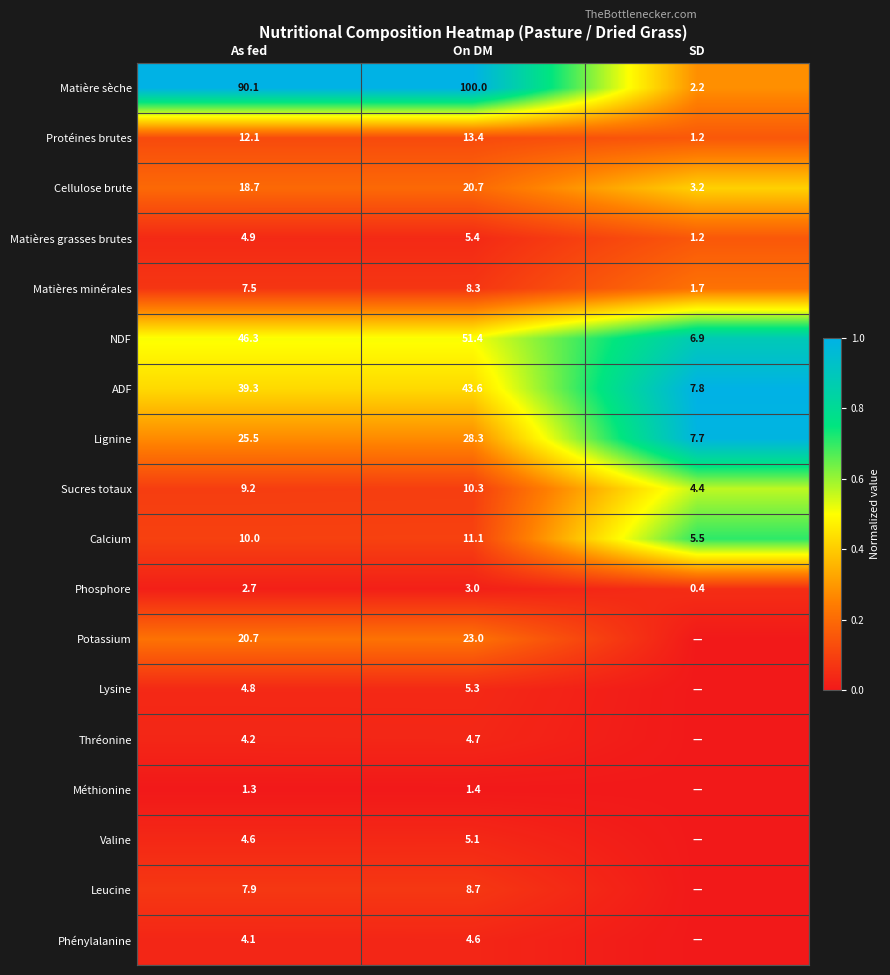

Is the value of Calcium at SD greater than the value of Lysine at As fed?

Yes